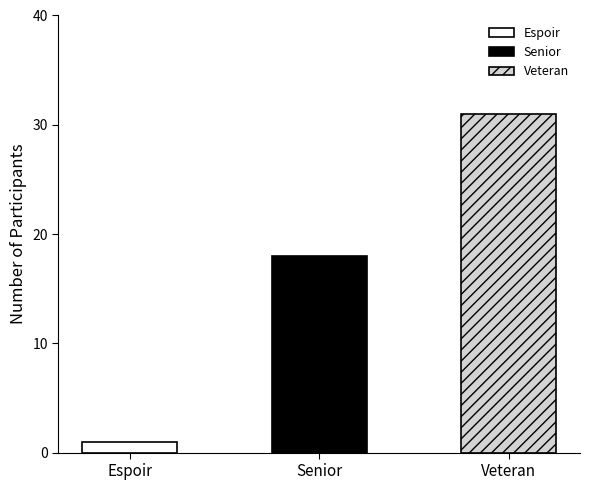

Which label corresponds to the largest value in the chart?

Veteran